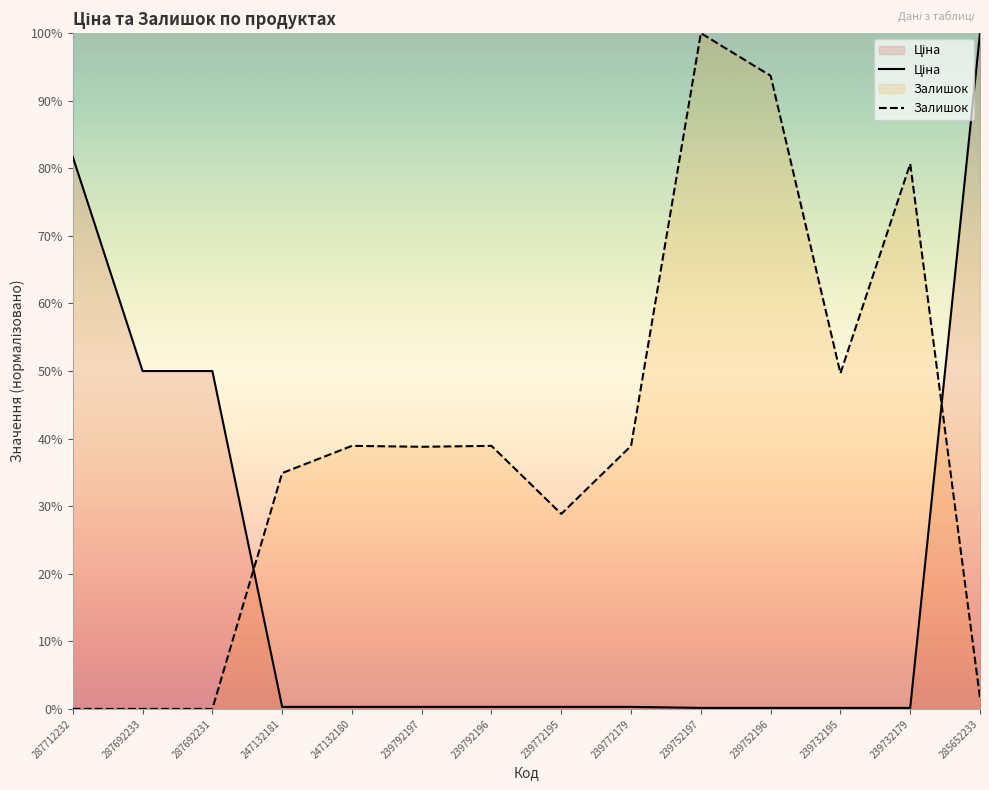

How many values in the Залишок series exceed 38?

8